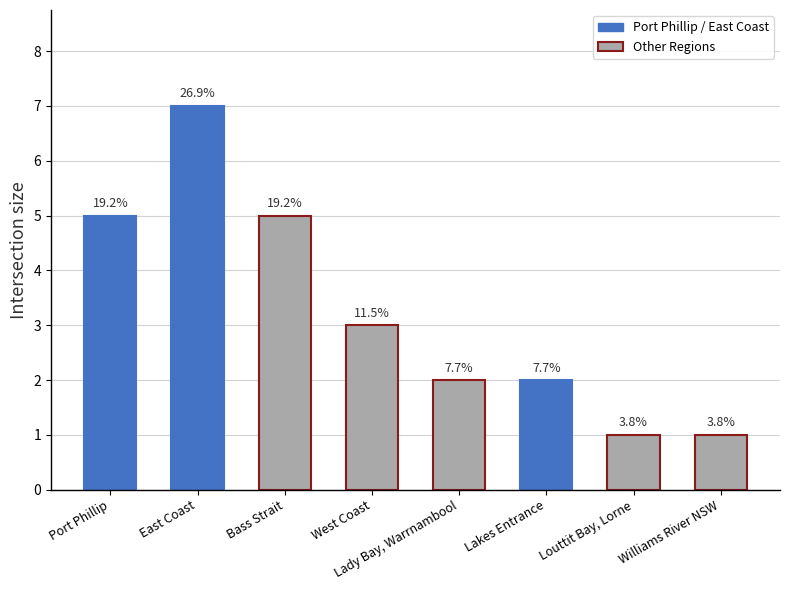

Is it true that the value at East Coast is 5?

False